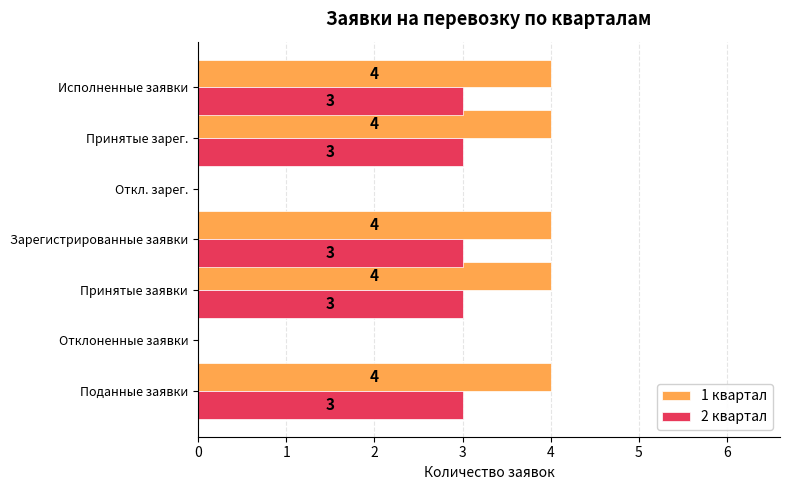

The value of 1 квартал at Принятые зарег. is 1. True or false?

False